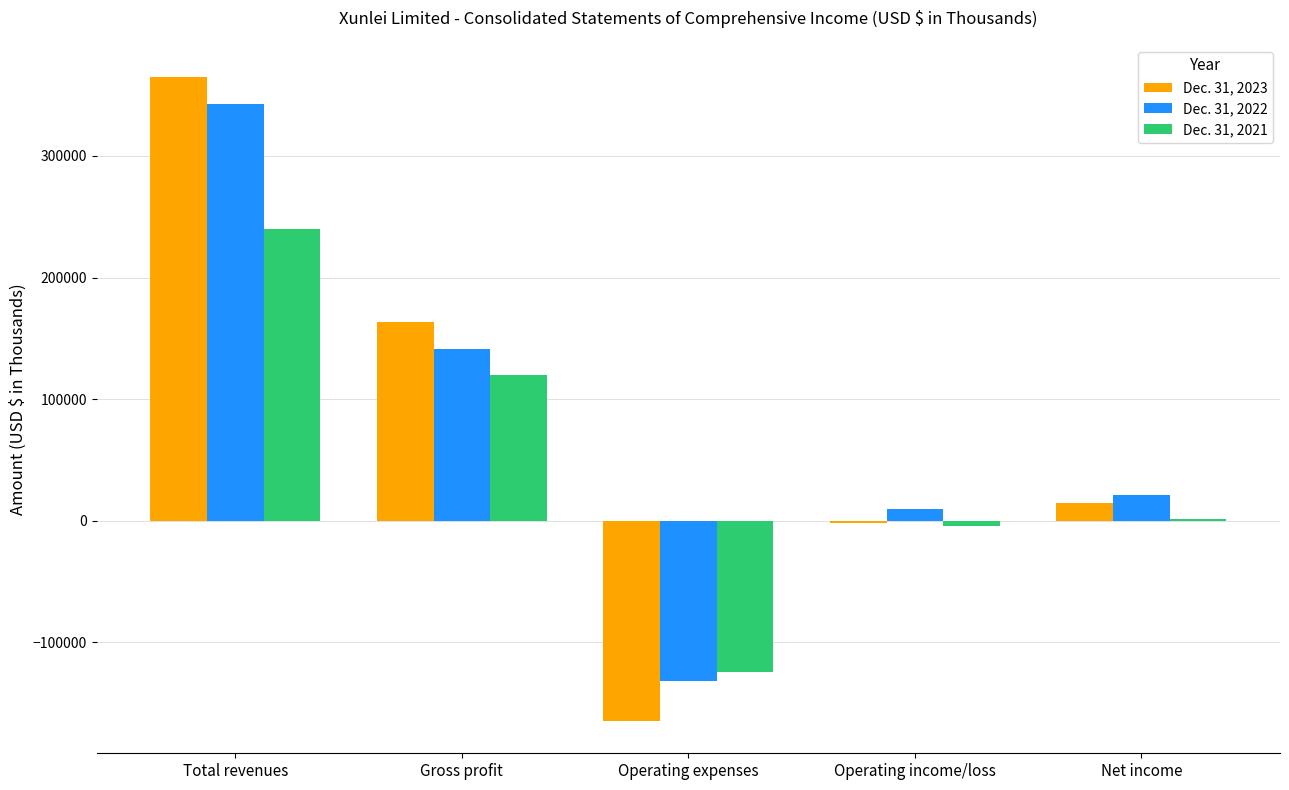

How many groups of bars are there?

5